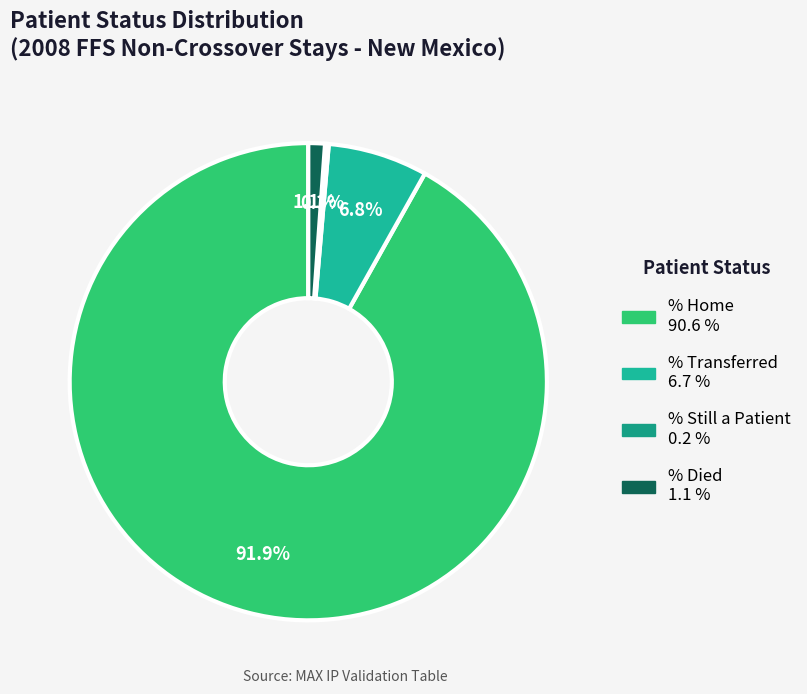

Which category has the smallest portion of the pie?

% Still a Patient